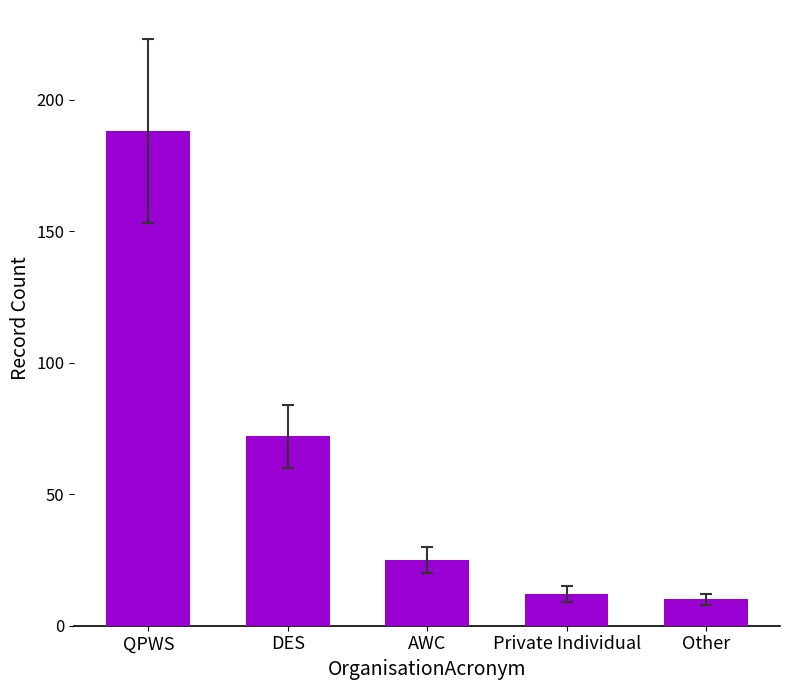

Read the value at Private Individual, to the nearest 10.

10